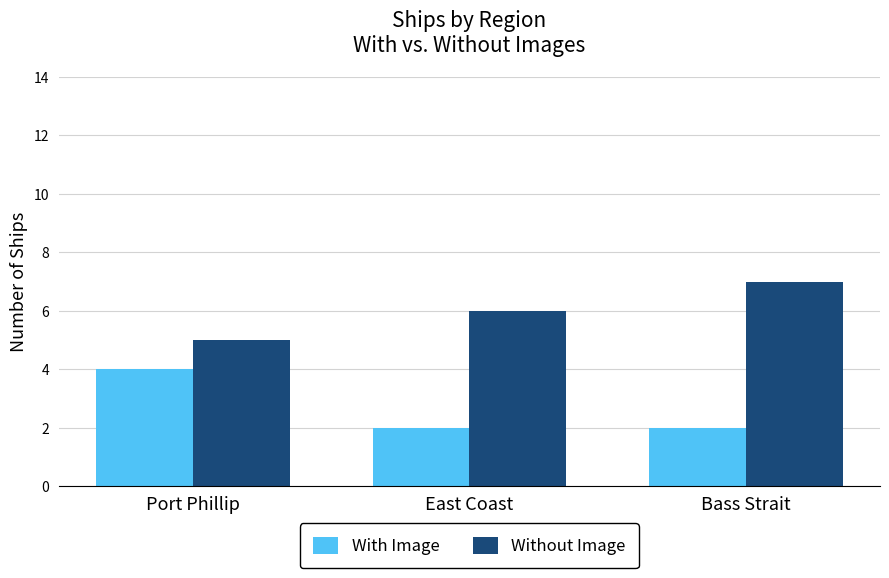

Reading left to right, list all the values displayed in this chart.

With Image: 4	2	2
Without Image: 5	6	7